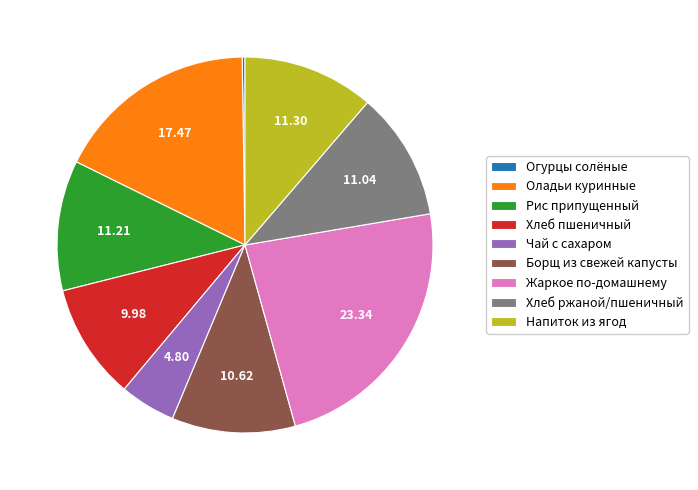

Does Рис припущенный represent more than half of the total?

No